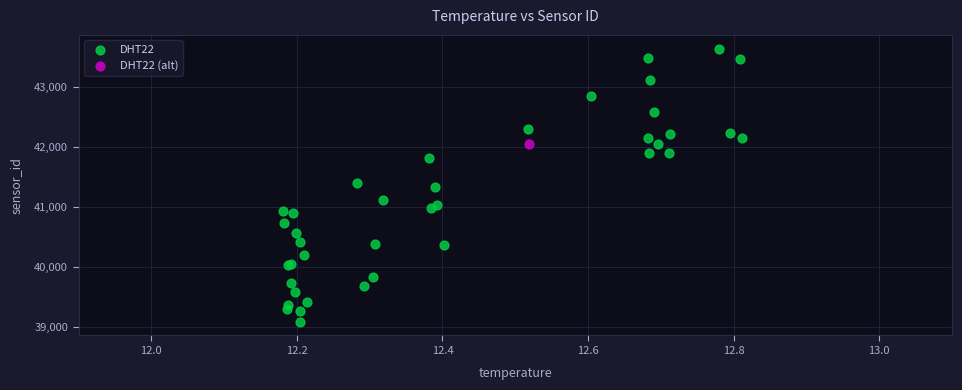

What are all the series names shown in the legend?

DHT22, DHT22 (alt)